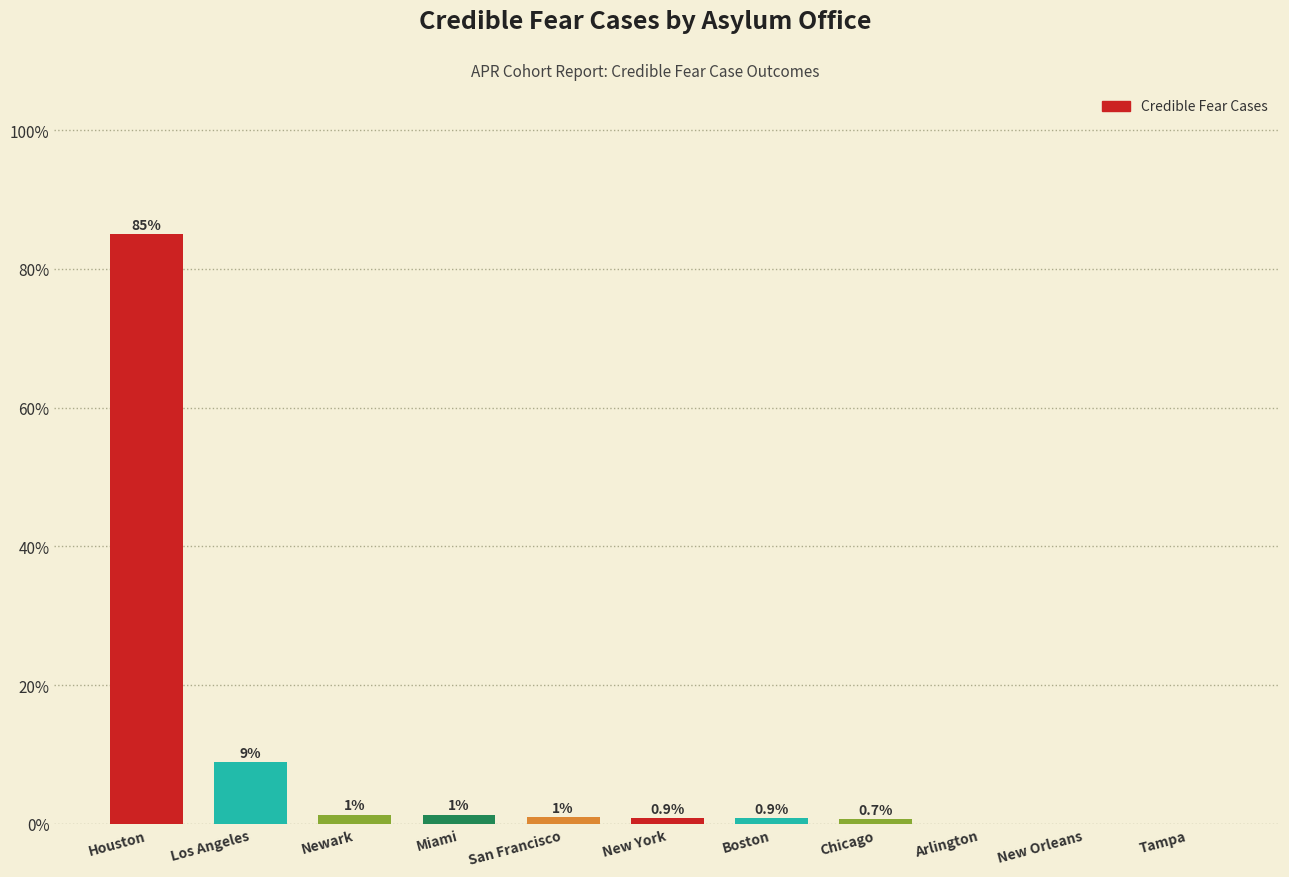

True or false: the data shows -26.7 at Arlington.

False